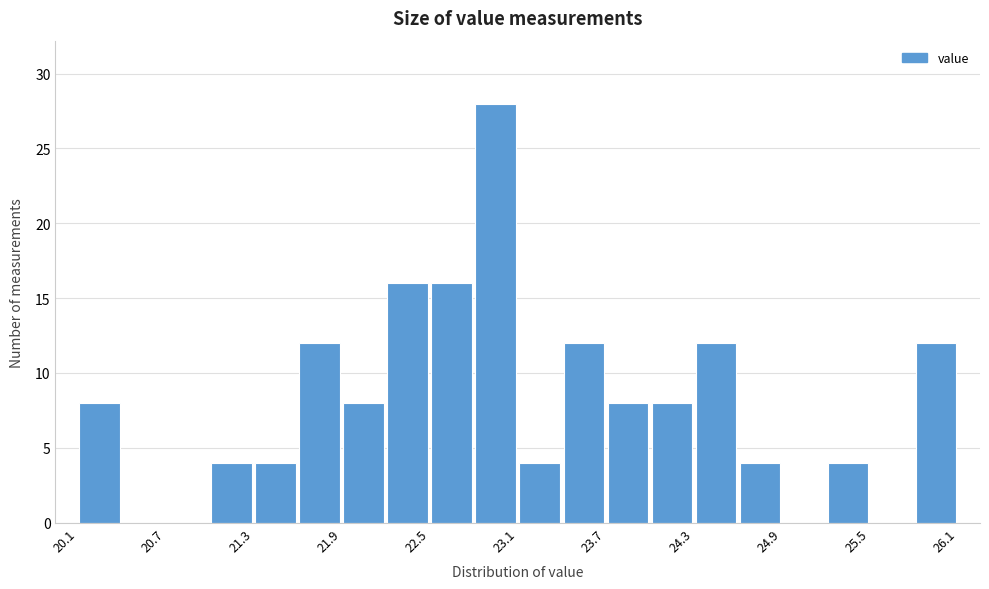

Around what value on the x-axis is the tallest bar? Give the approximate position of its centre, as read against the axis.

23.0